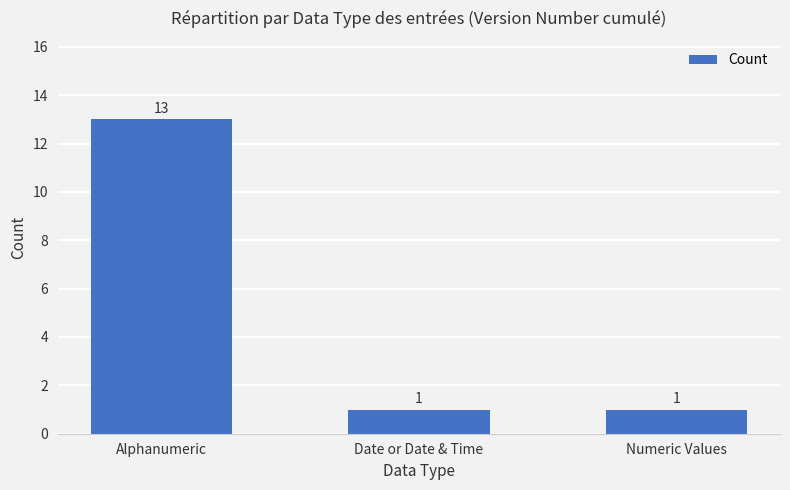

Reading left to right, extract all data points from this chart.

Alphanumeric=13	Date or Date & Time=1	Numeric Values=1